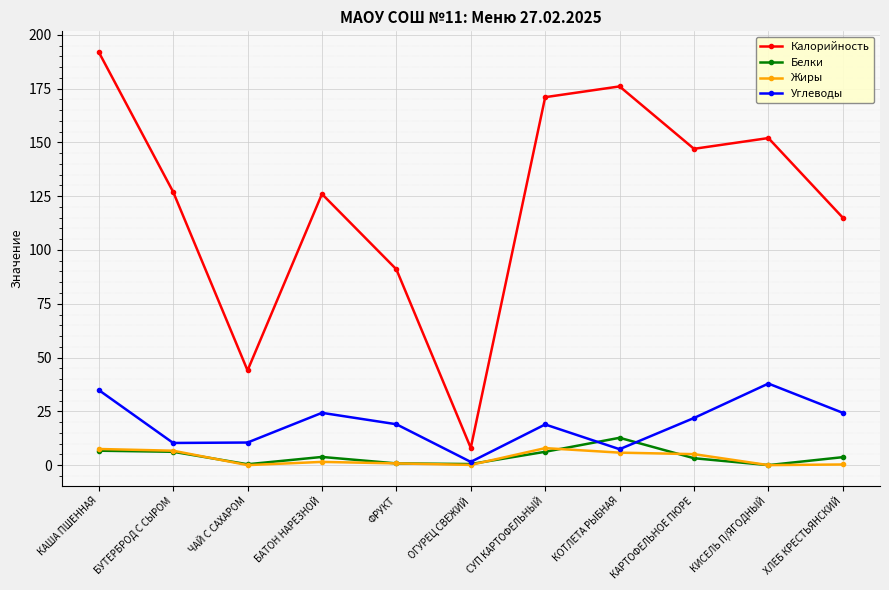

How many interior local peaks does the Углеводы series have?

3